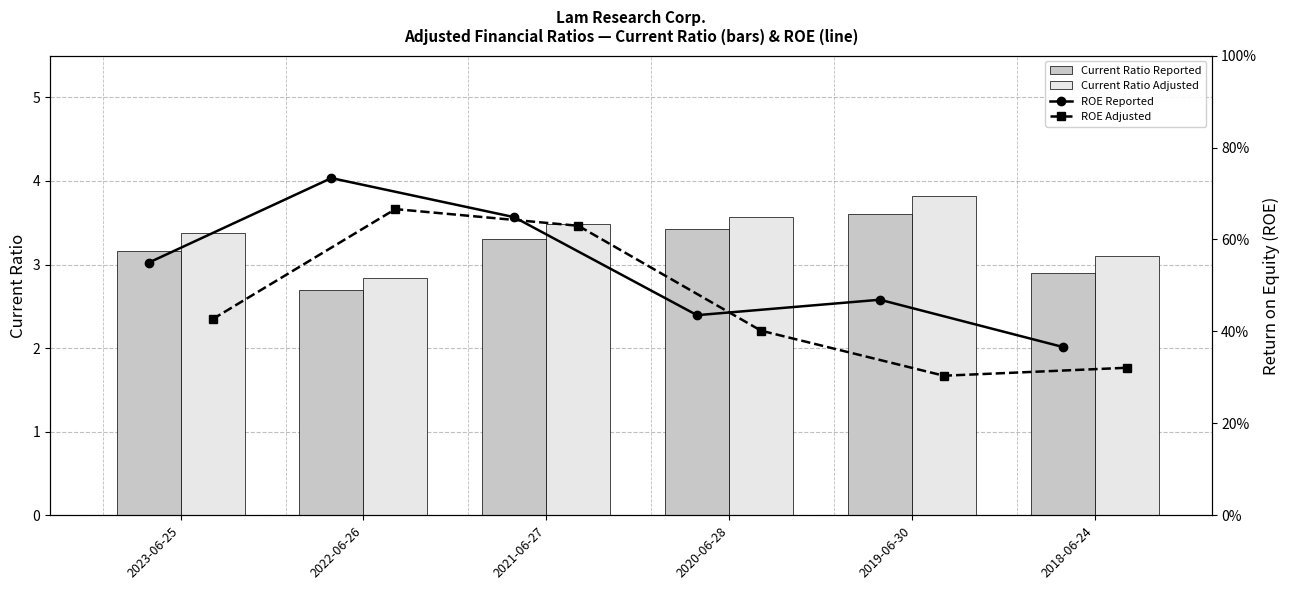

Is it true that Current Ratio Reported equals 6.2 at 2020-06-28?

False